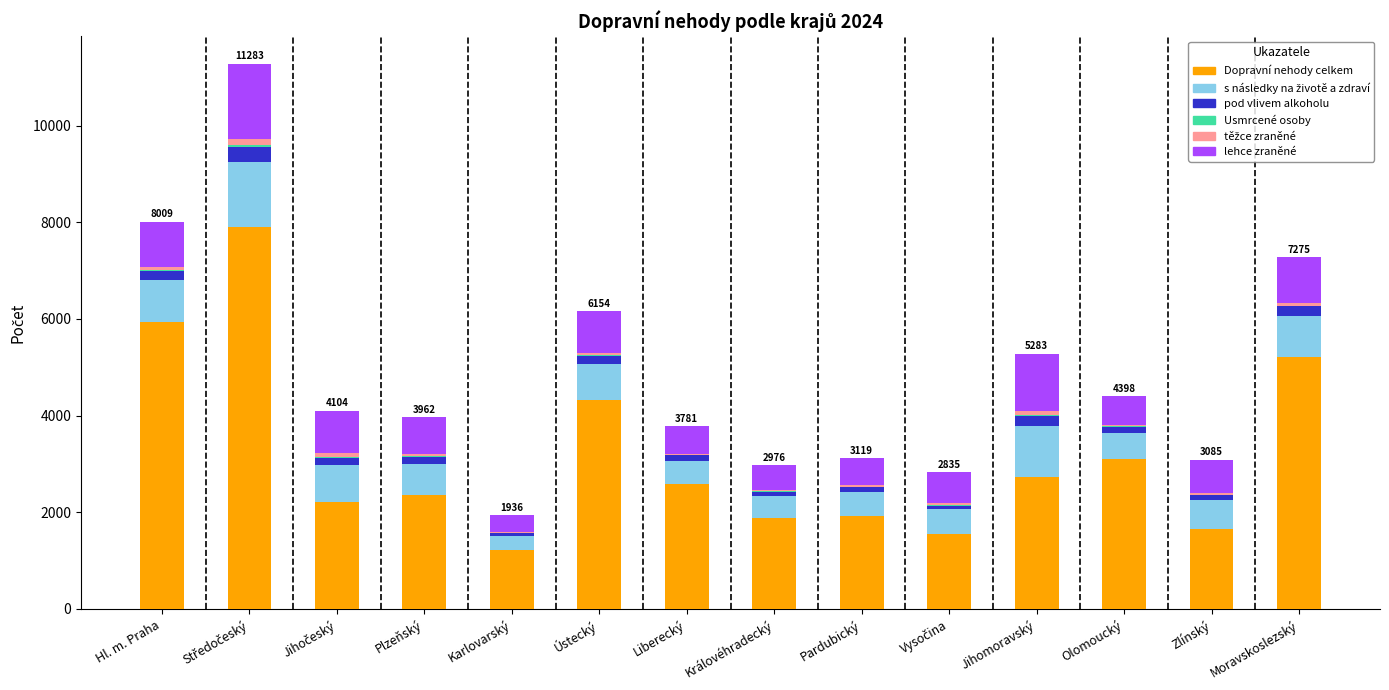

How many data points does each series have?

14